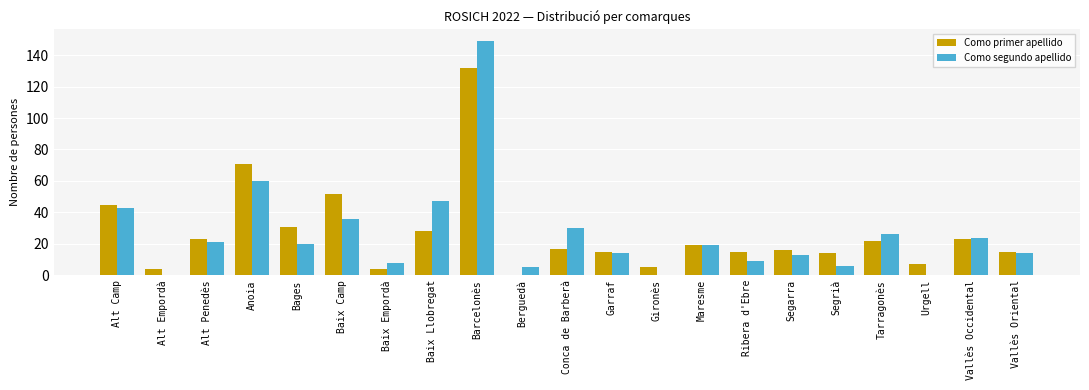

Is it true that Como segundo apellido equals 5 at Berguedà?

True